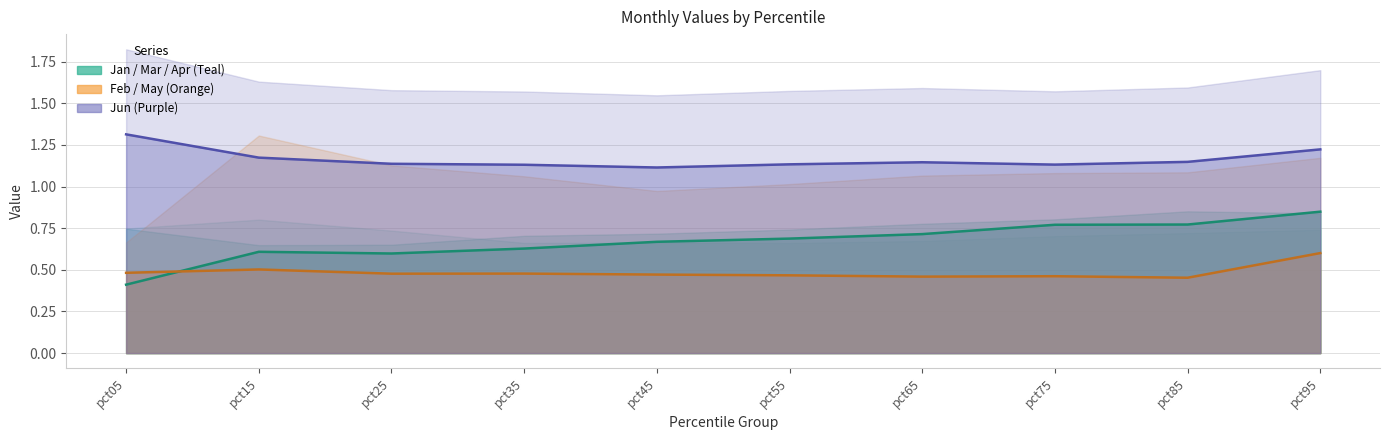

What is the average value of the May series?

0.5